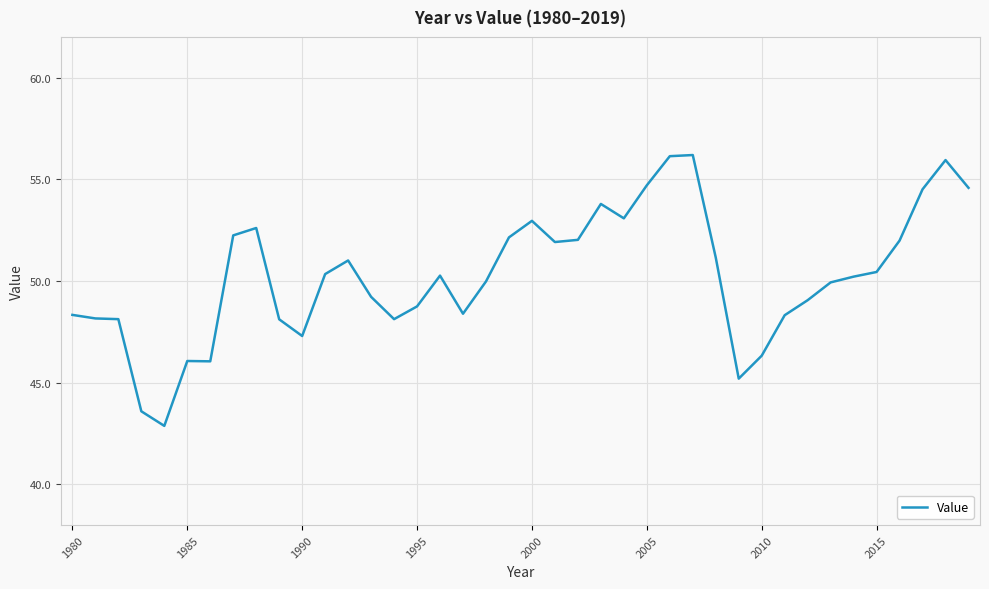

What is the minimum value shown in the chart?

42.9